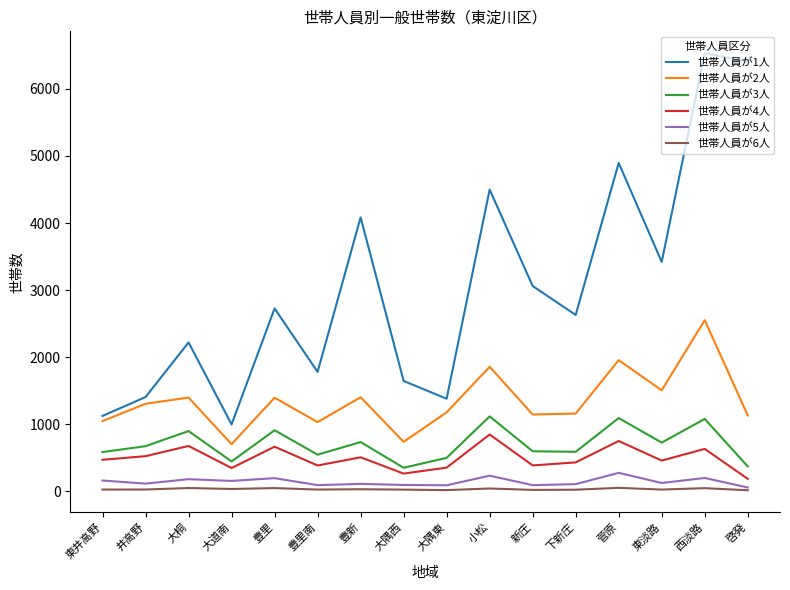

The 世帯人員が6人 series shows 50 at 大桐. True or false?

True